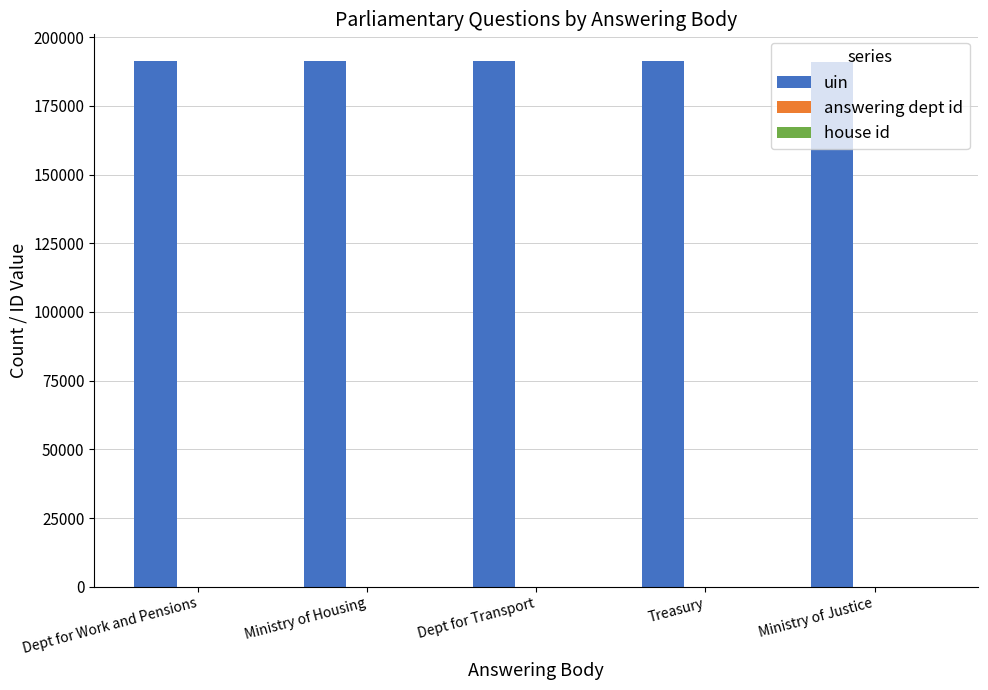

What is the maximum value shown in the chart?

191452